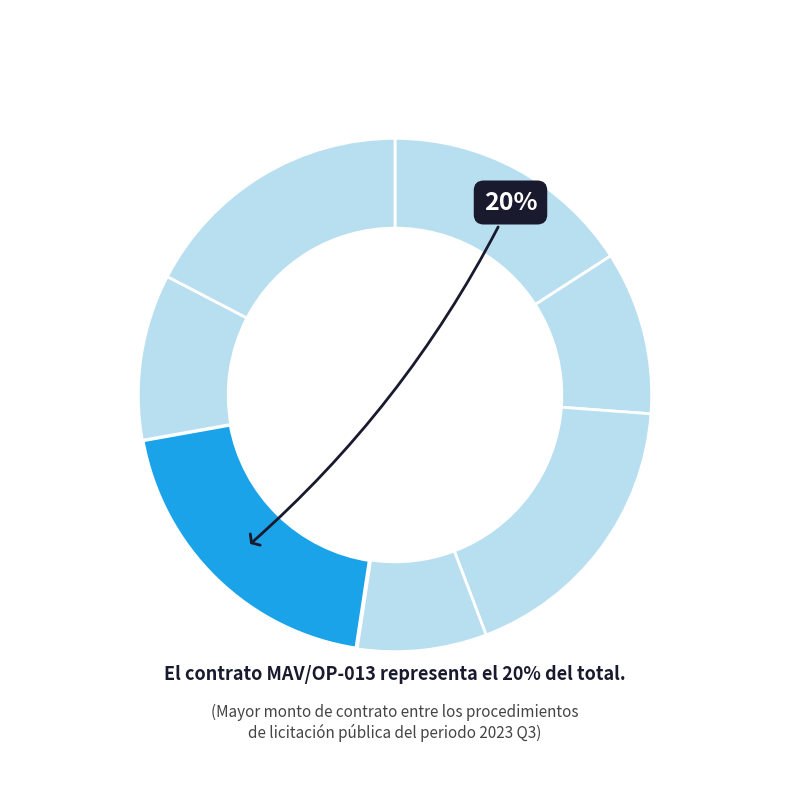

How many slices are in this pie chart?

7